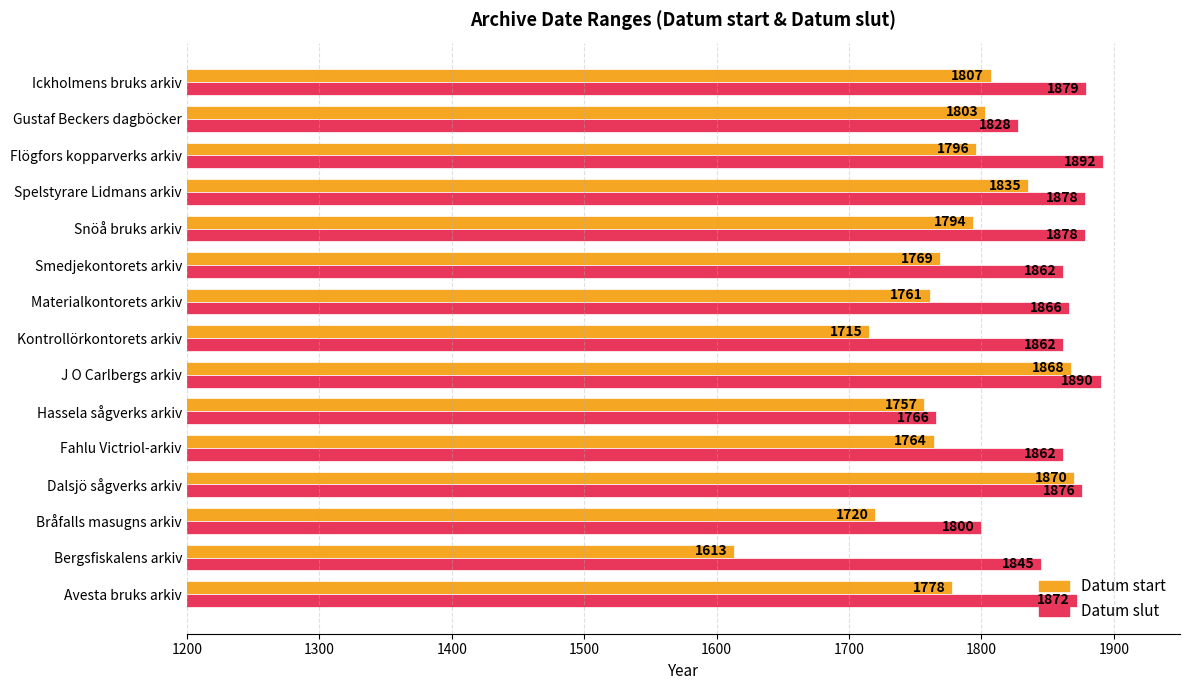

Which series changed the most between Bergsfiskalens arkiv and Smedjekontorets arkiv?

Datum start